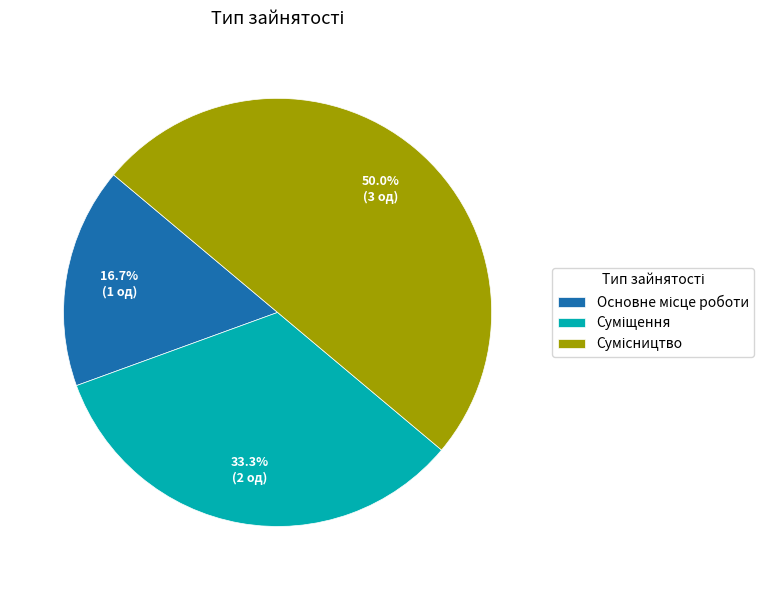

To the nearest percent, what portion does Суміщення represent?

33%